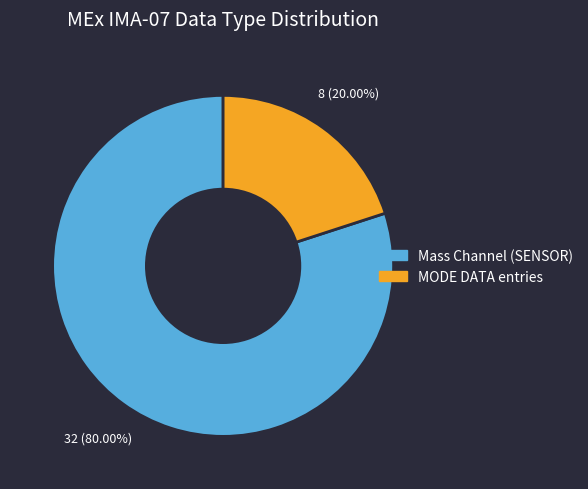

Which category has the smallest portion of the pie?

MODE DATA entries